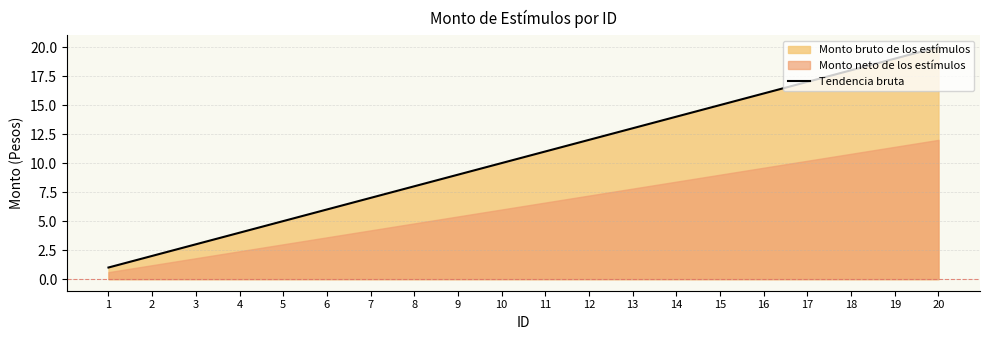

How many data points are above 11?

9